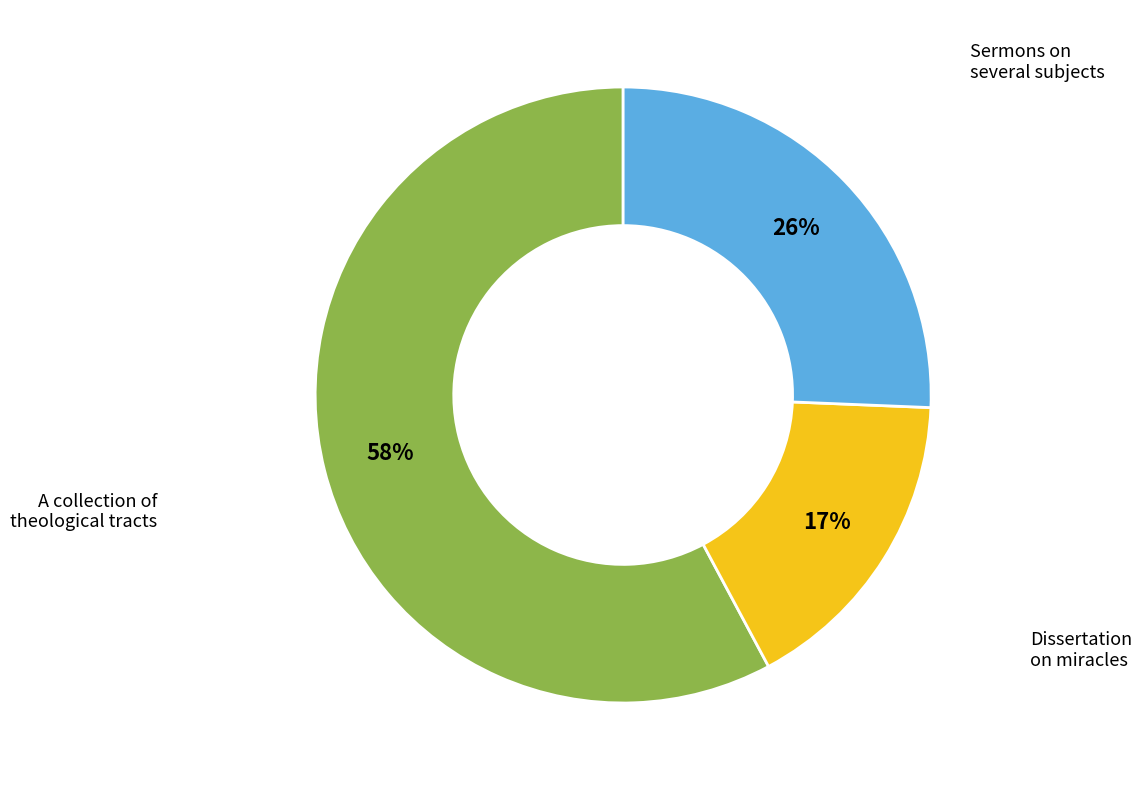

Is there any slice that represents more than half of the pie?

Yes